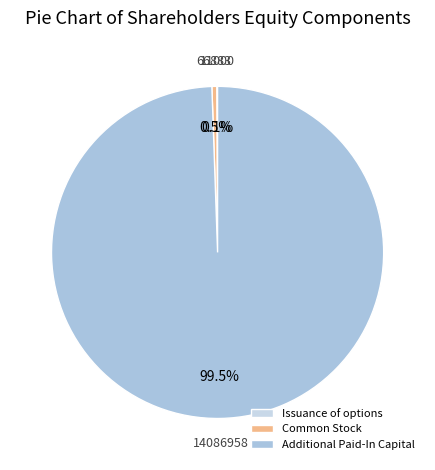

To the nearest percent, what is the average slice percentage?

33%